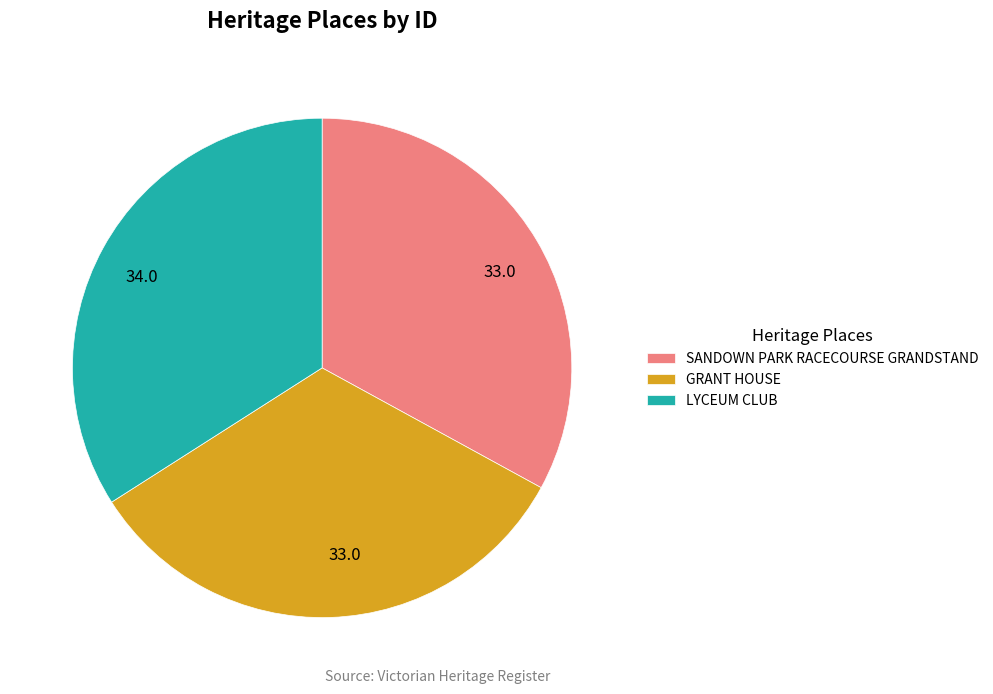

How many segments does this pie chart have?

3